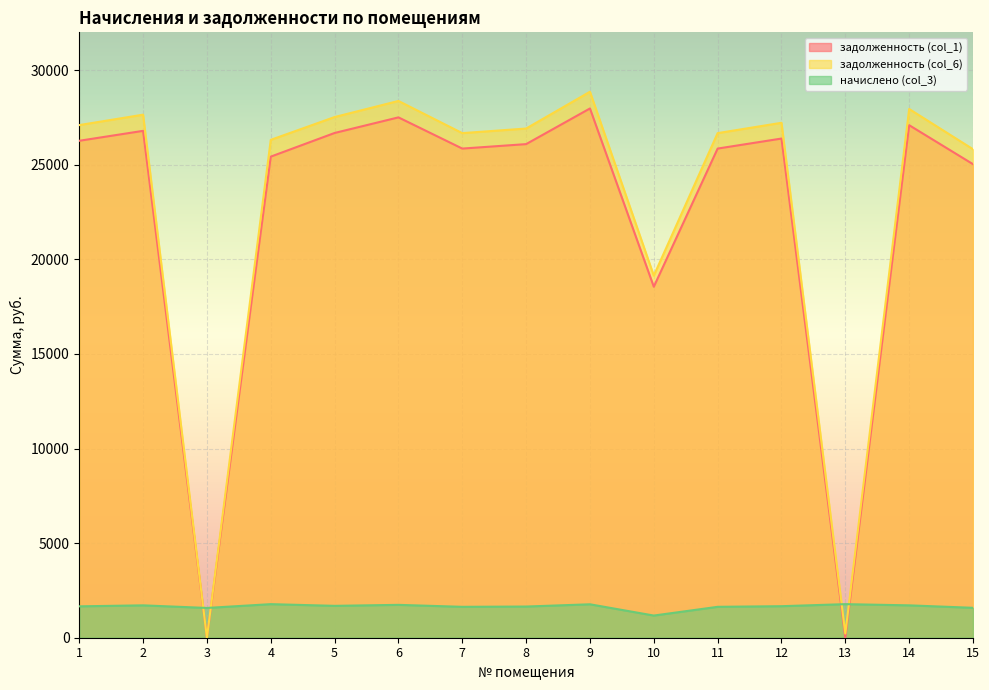

How many data points in задолженность (col_6) are less than 26914?

7